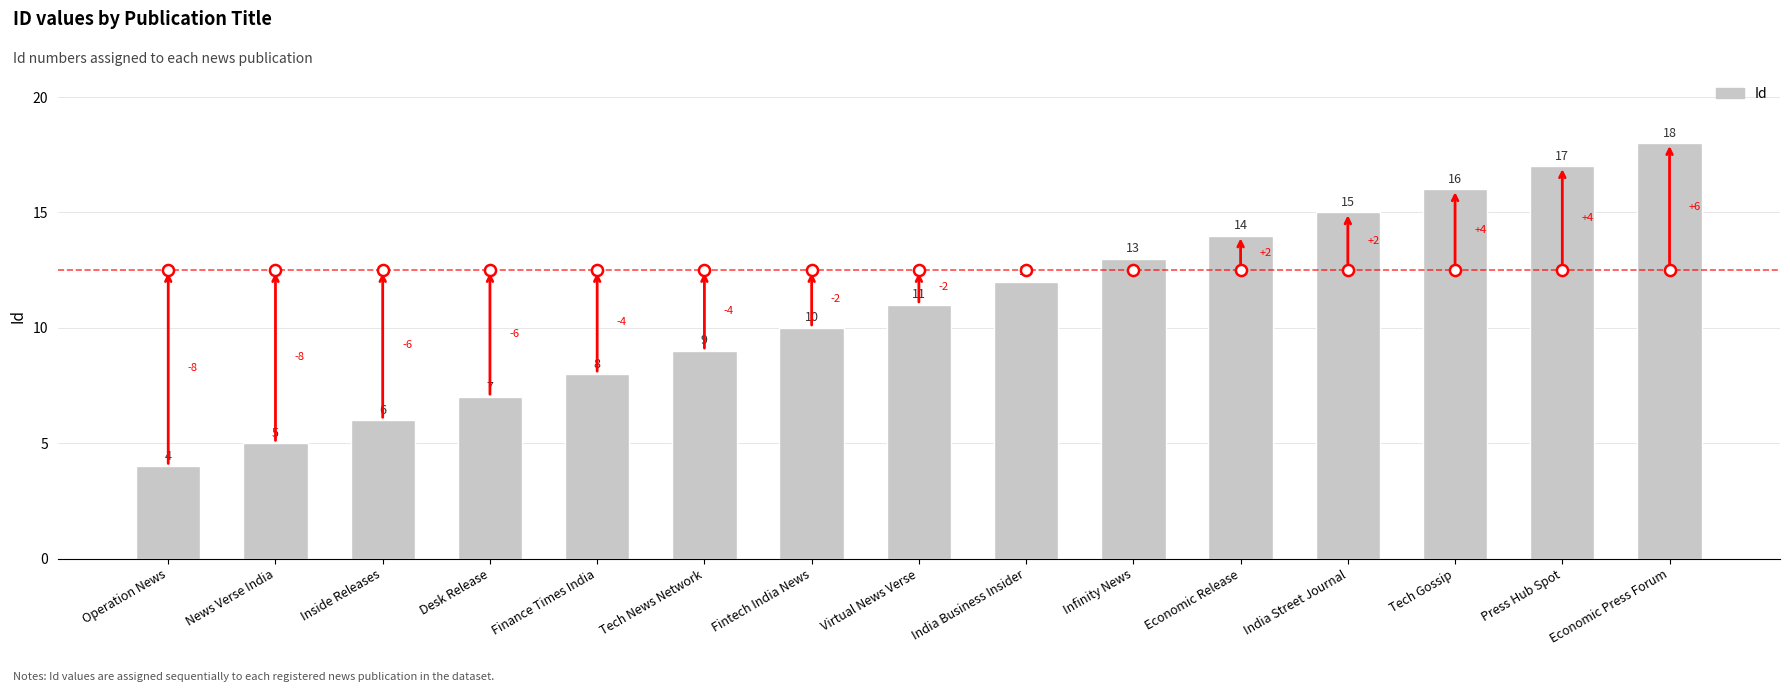

List the labels in order of value, largest first.

Economic Press Forum, Press Hub Spot, Tech Gossip, India Street Journal, Economic Release, Infinity News, India Business Insider, Virtual News Verse, Fintech India News, Tech News Network, Finance Times India, Desk Release, Inside Releases, News Verse India, Operation News